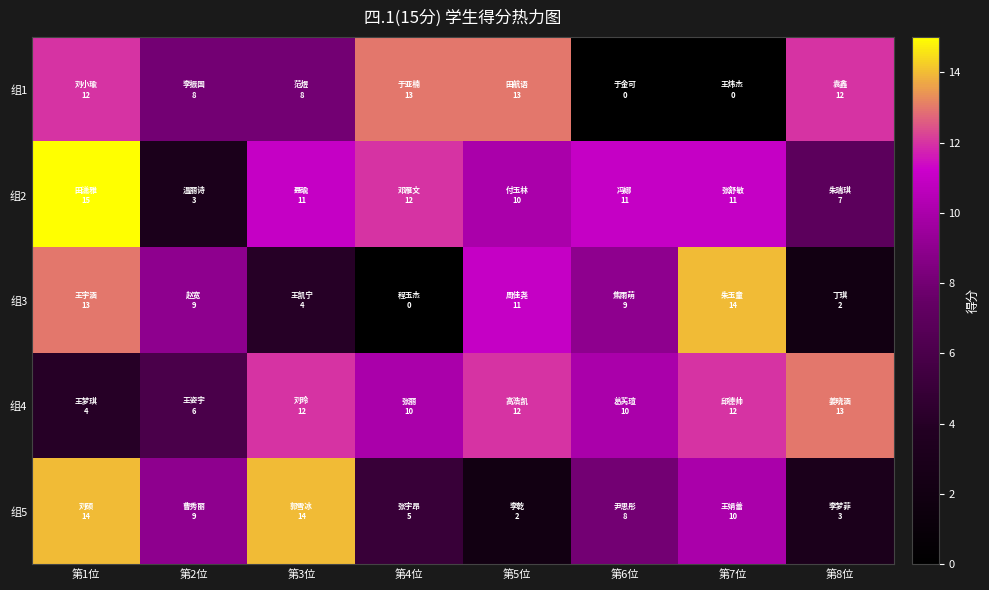

Which series changed the most between 第3位 and 第6位?

组1